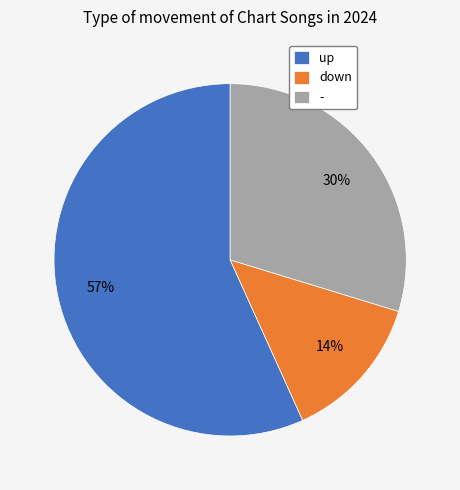

True or false: down accounts for 14% of the total.

True